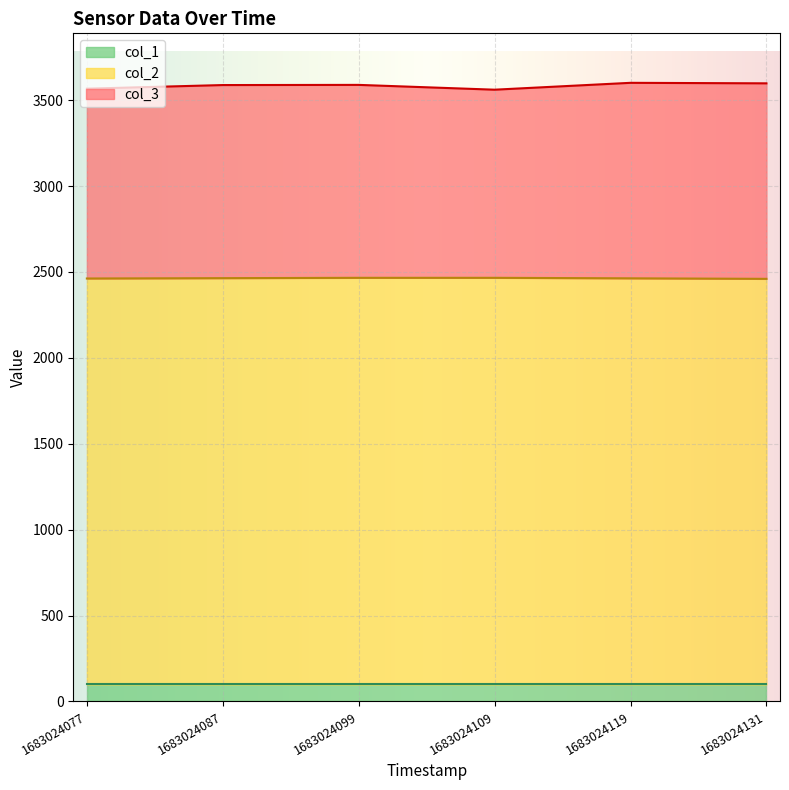

What are all the series names shown in the legend?

col_1, col_2, col_3